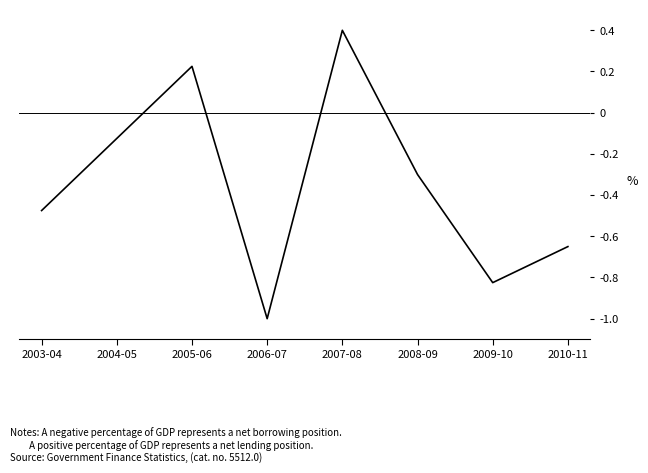

How many lines are shown in the chart?

1